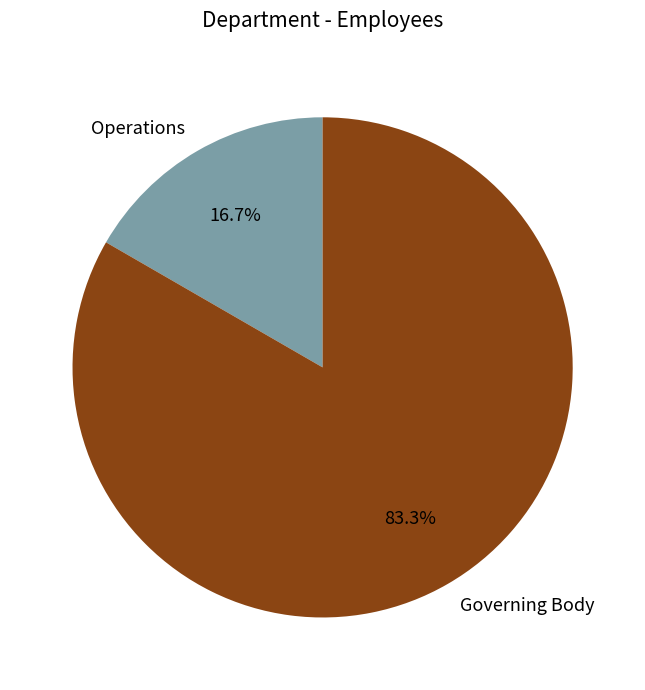

Does Operations represent more than half of the total?

No